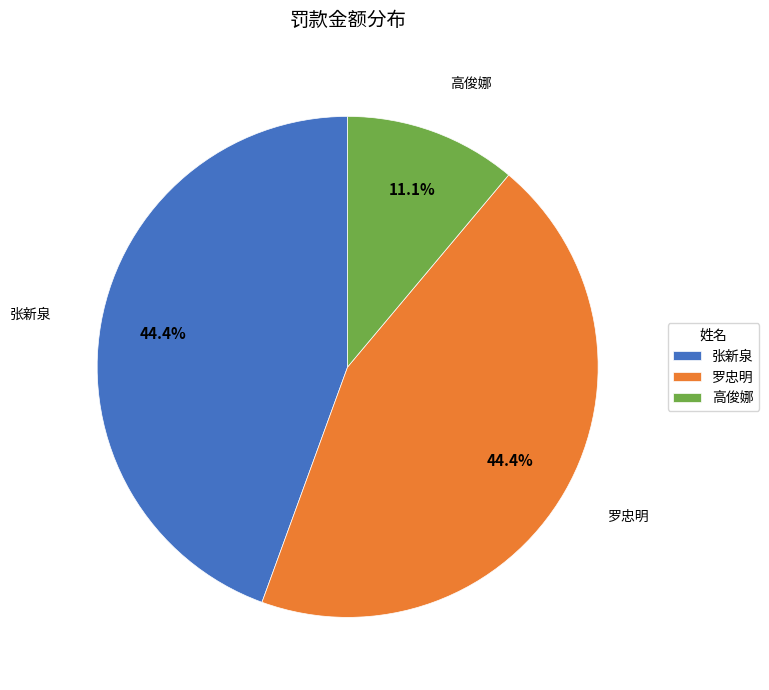

What is the smallest slice in the pie chart?

高俊娜